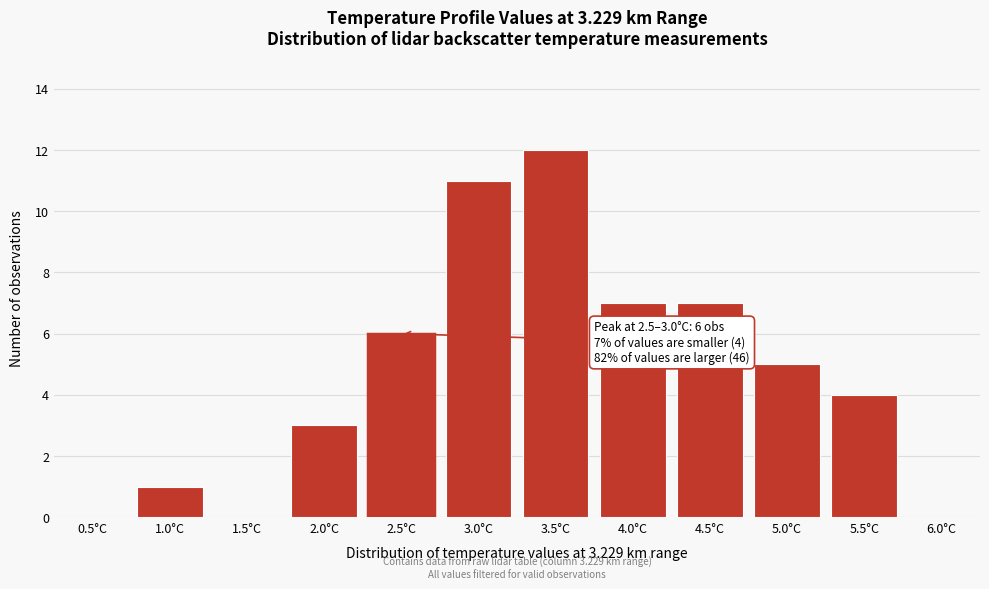

Reading left to right, list all the values displayed in this chart.

0.5°C=0	1.0°C=1	1.5°C=0	2.0°C=3	2.5°C=6	3.0°C=11	3.5°C=12	4.0°C=7	4.5°C=7	5.0°C=5	5.5°C=4	6.0°C=0